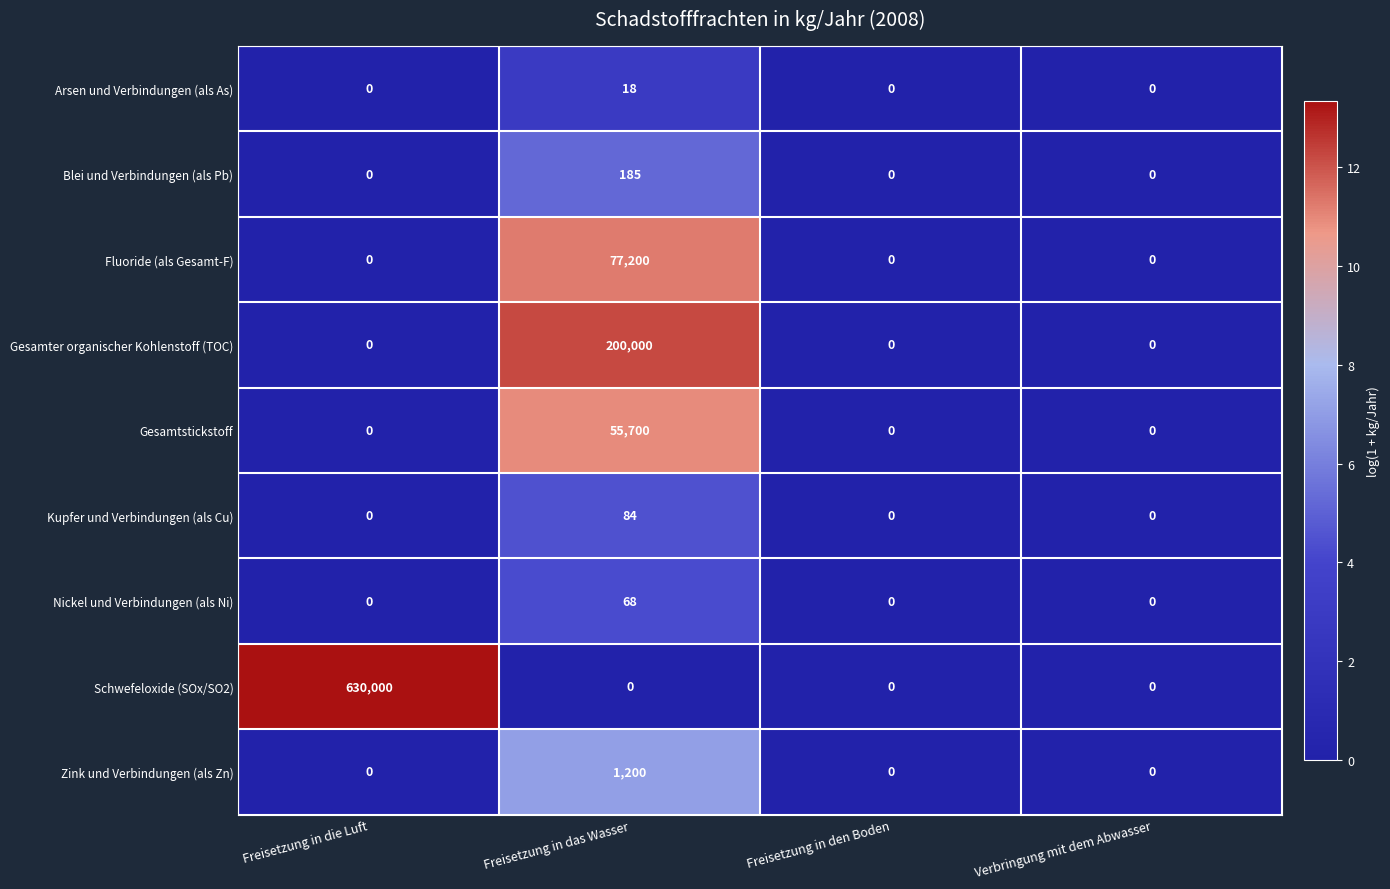

Which series has the largest range (max minus min)?

Schwefeloxide (SOx/SO2)